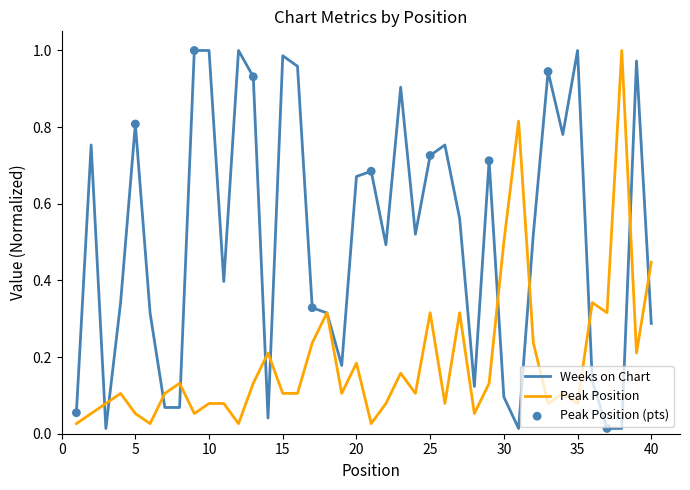

Rank the series by their average value, from lowest to highest.

Peak Position, Weeks on Chart